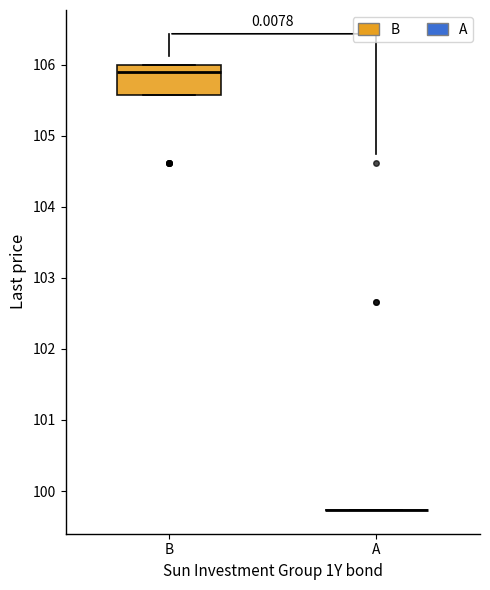

Reading left to right, transcribe this box plot: for each box, give where its median line is, the range the box spans, and where its two whiskers end, as read against the y-axis. The values are not printed on the chart, so give them approximately, as read against the axis.

B: median 105.9, box 105.6 to 106.0, whiskers 105.6 to 106.0
A: box collapsed to a line at 99.7, whiskers 99.7 to 99.7